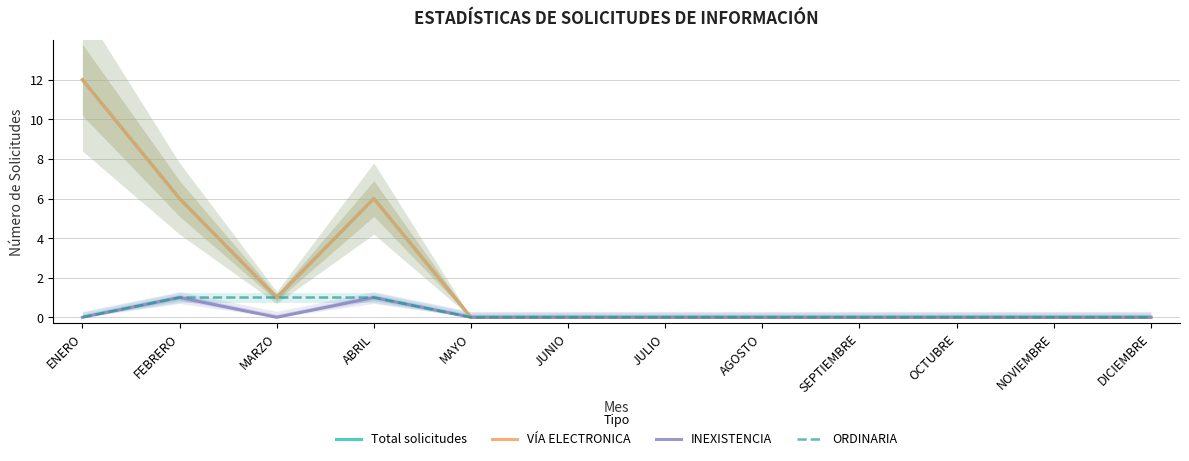

The ORDINARIA series shows 0 at JUNIO. True or false?

False